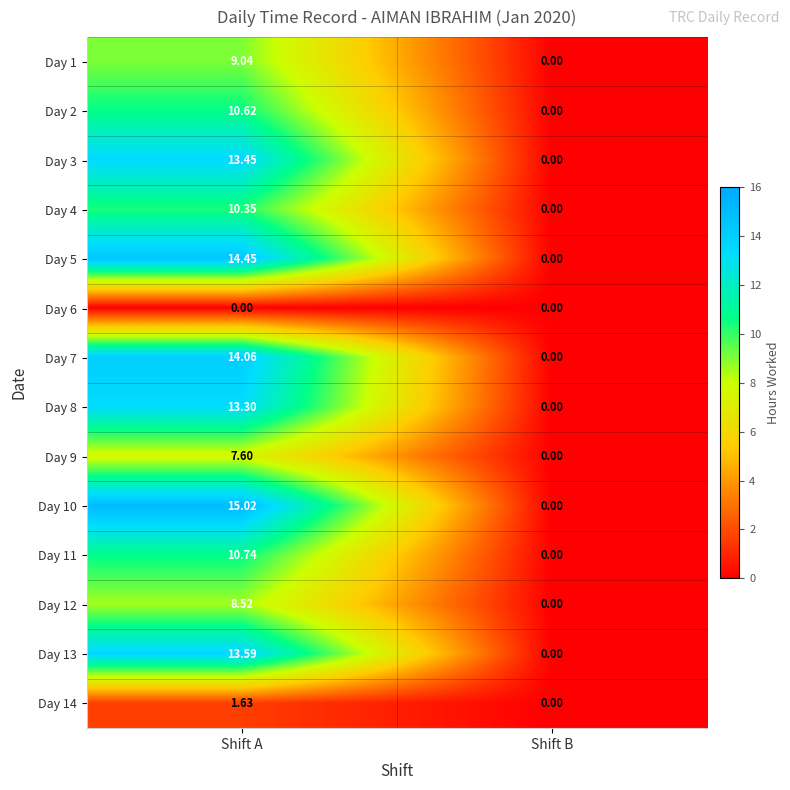

Between Shift A and Shift B, which series saw the biggest shift?

Day 10